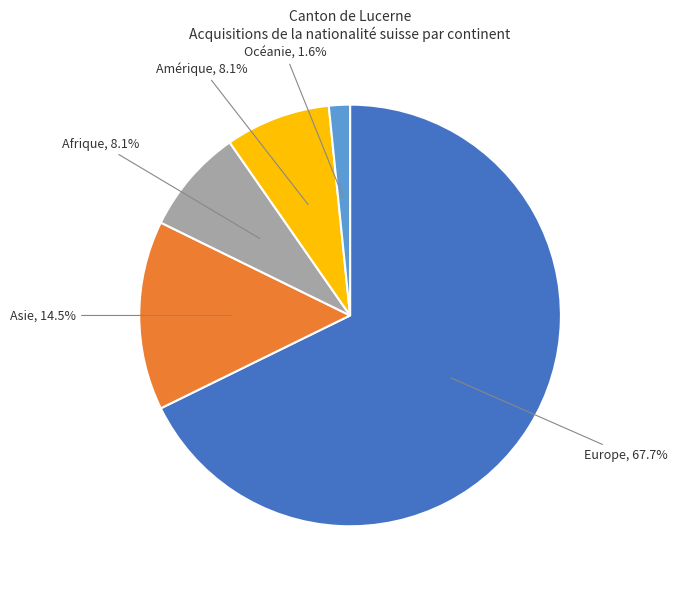

Is there a majority slice in this chart?

Yes